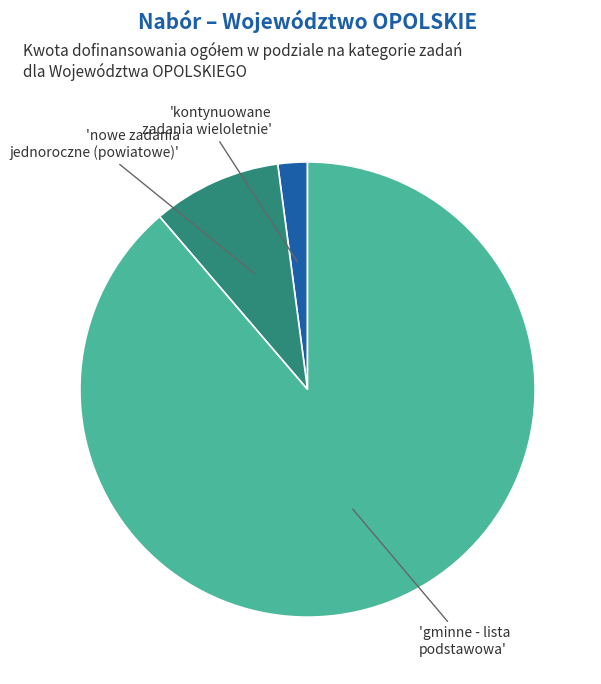

Is there any slice that represents more than half of the pie?

Yes